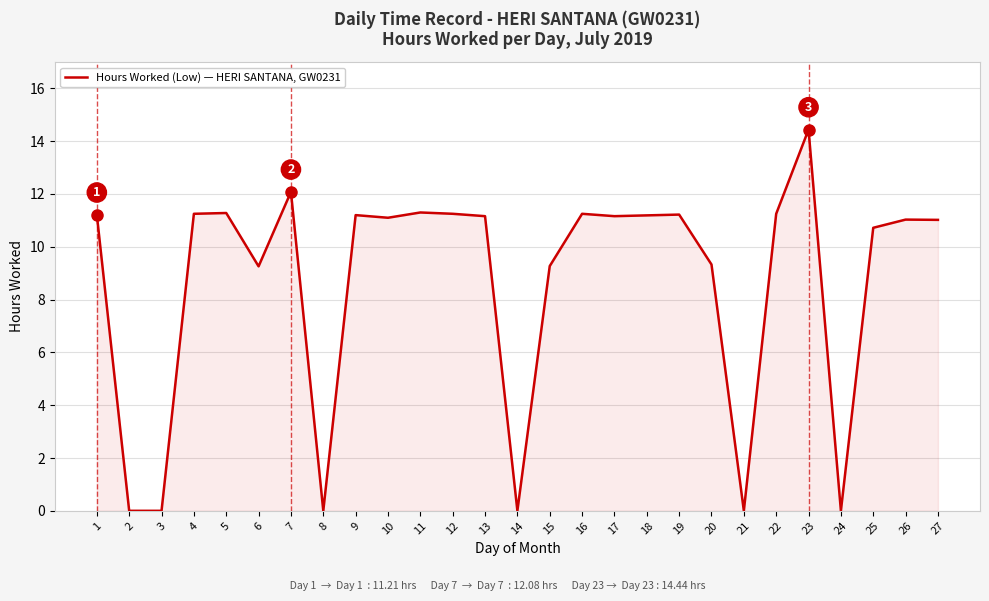

What is the ratio of the value at 19 to the value at 5?

1.0